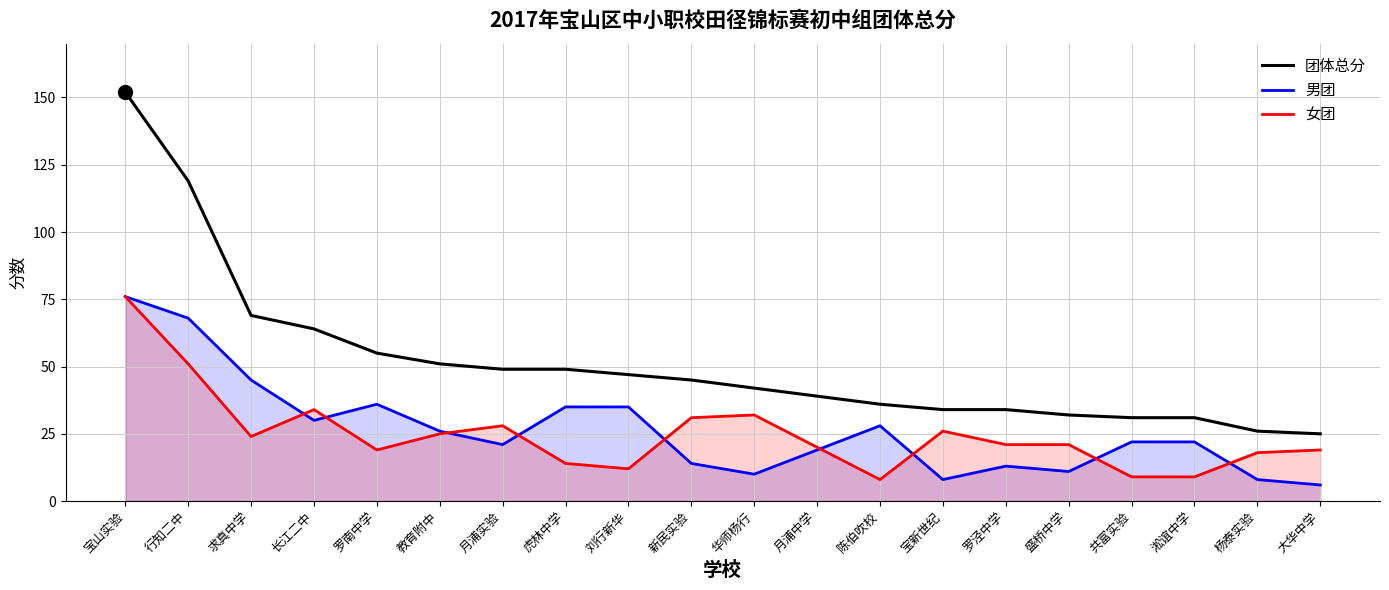

Which series has the largest Y range (max minus min)?

团体总分